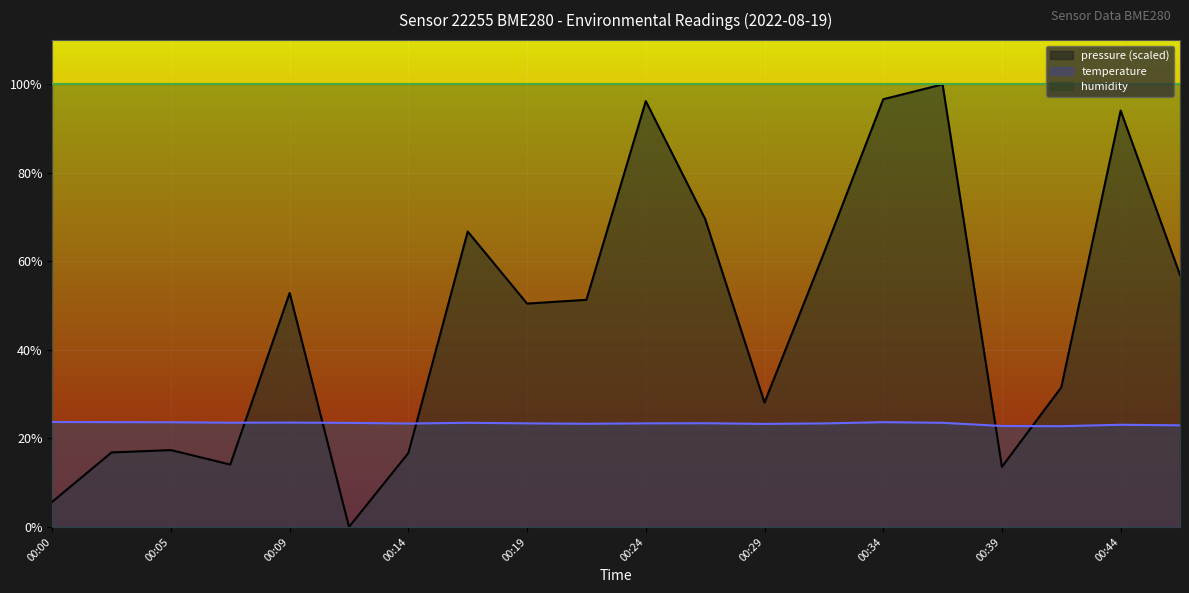

Reading left to right, extract all data points from this chart.

pressure: 5.7	16.8	17.4	14.1	52.9	0.0	16.7	66.7	50.5	51.3	96.2	69.6	28.1	61.9	96.6	100.0	13.6	31.5	94.1	56.9
temperature: 23.7	23.7	23.6	23.6	23.6	23.5	23.4	23.5	23.4	23.3	23.4	23.4	23.3	23.4	23.7	23.5	22.8	22.8	23.1	23.0